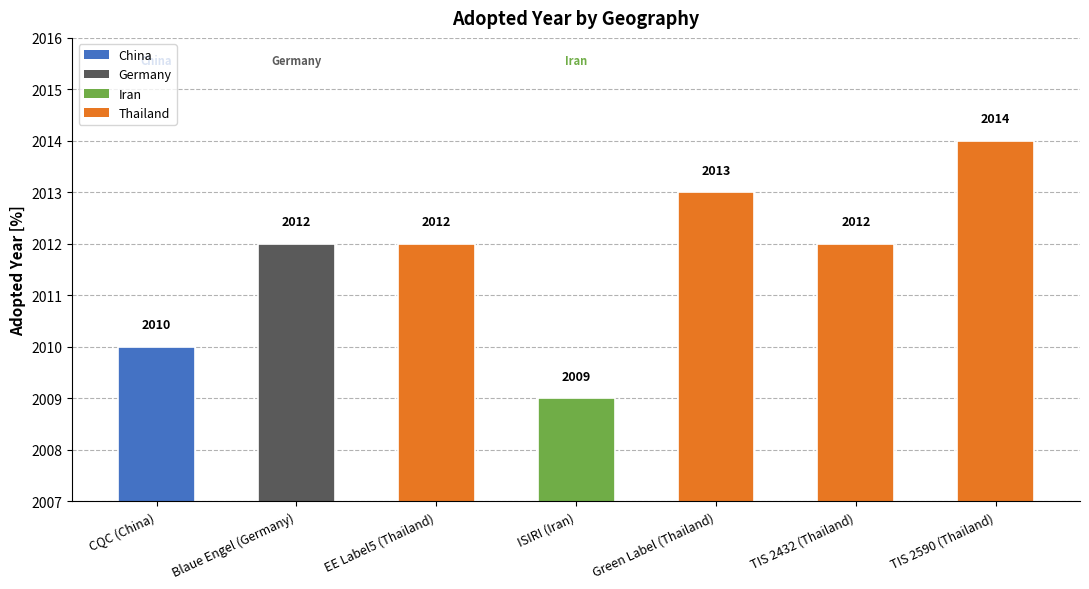

How many values are between 2010 and 2013?

5